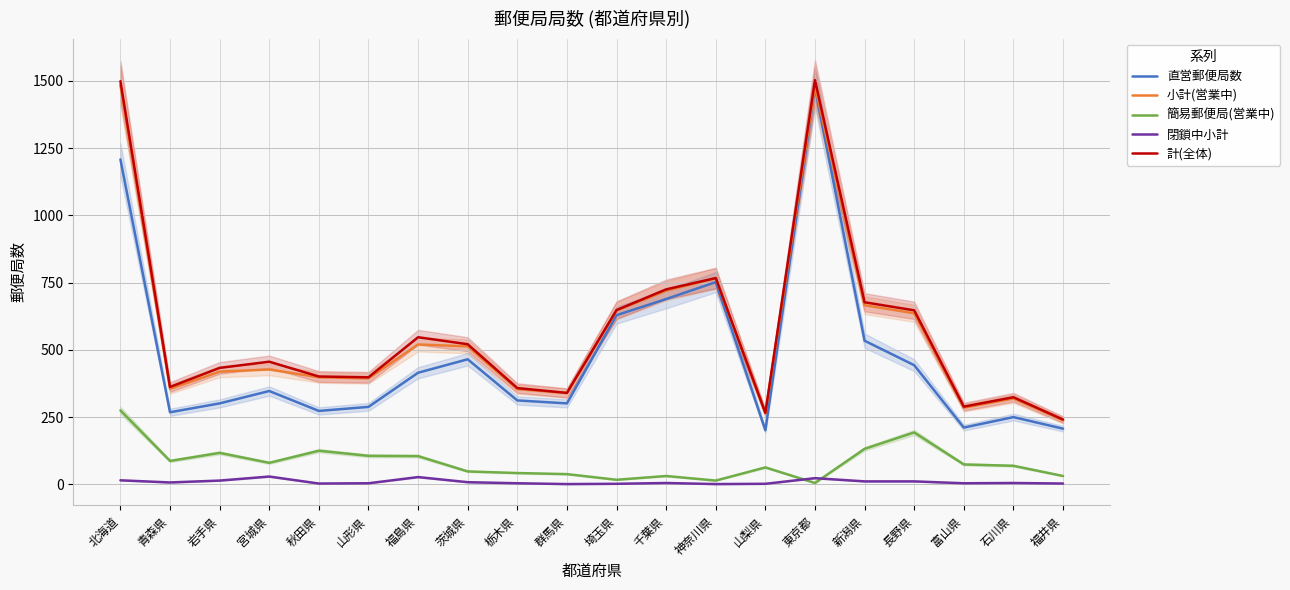

The value of 直営郵便局数 at 茨城県 is 465. True or false?

True